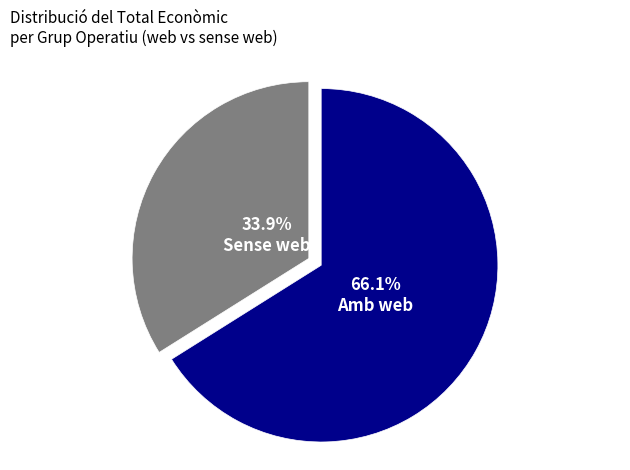

Is there a majority slice in this chart?

Yes